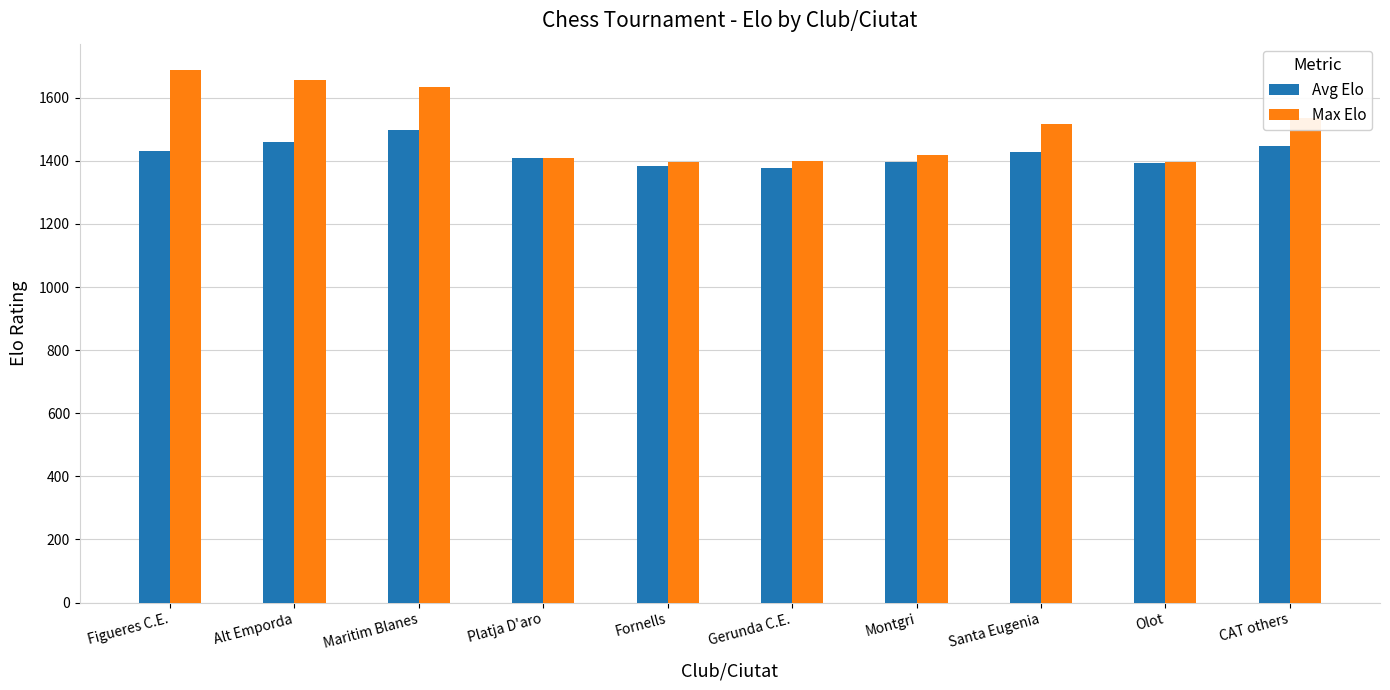

Which series has the largest range (max minus min)?

Max Elo